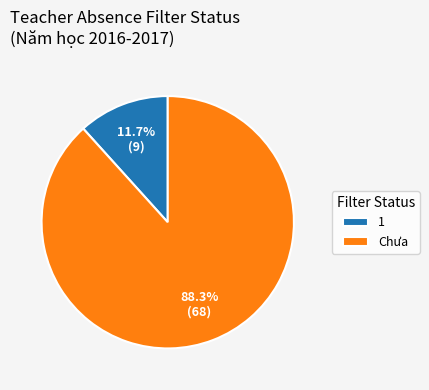

Do 1 and Chưa together represent more than half of the pie?

Yes